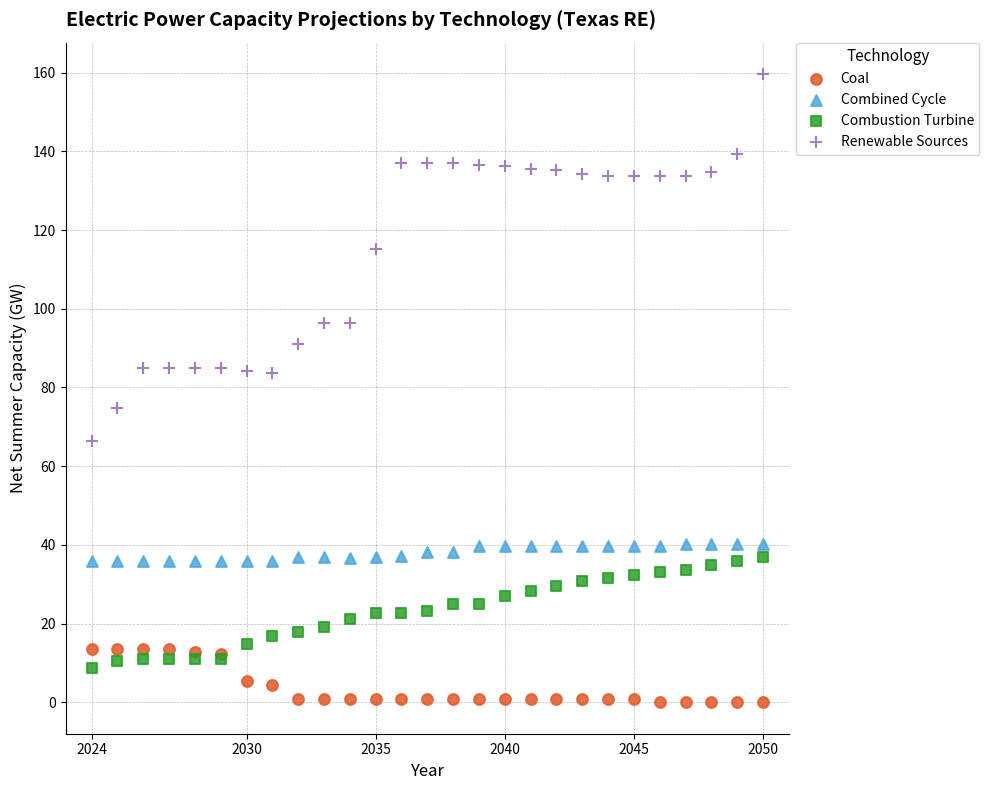

What are all the series names shown in the legend?

Coal, Combined Cycle, Combustion Turbine, Renewable Sources